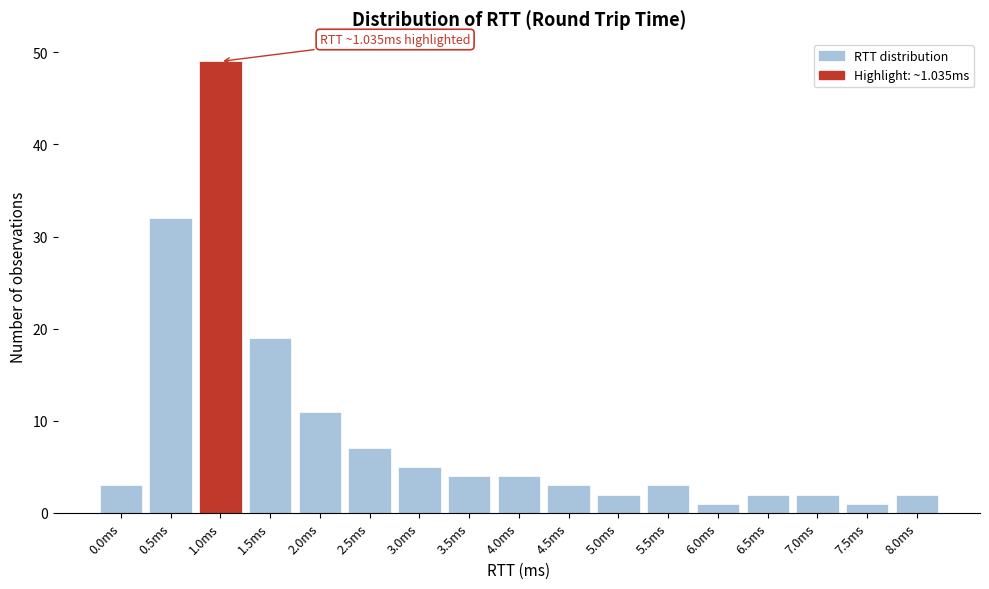

Reading left to right, what are all the values shown in this chart?

3	32	49	19	11	7	5	4	4	3	2	3	1	2	2	1	2